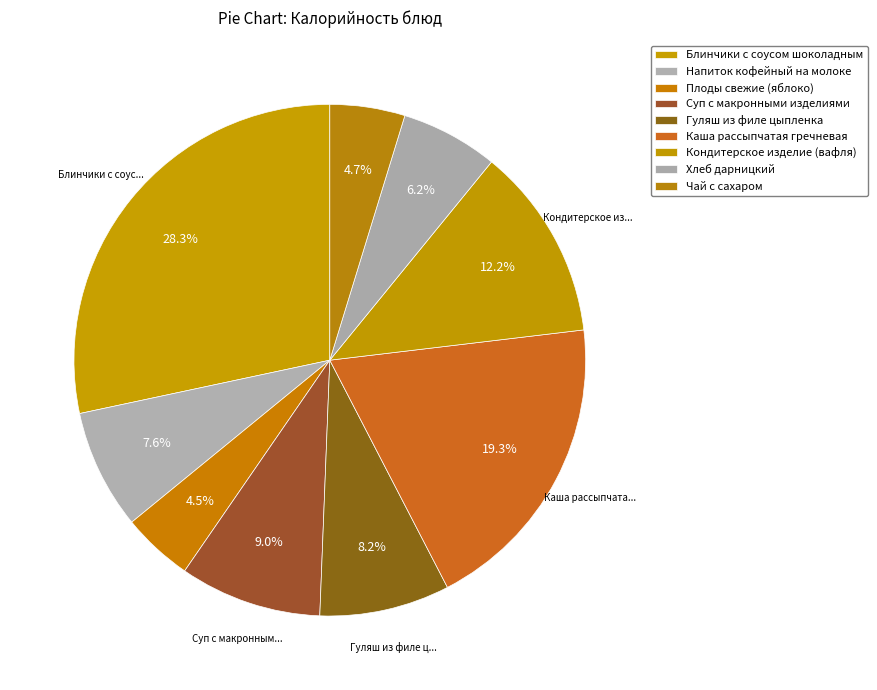

Rank the categories by value from lowest to highest.

Плоды свежие (яблоко), Чай с сахаром, Хлеб дарницкий, Напиток кофейный на молоке, Гуляш из филе цыпленка, Суп с макронными изделиями, Кондитерское изделие (вафля), Каша рассыпчатая гречневая, Блинчики с соусом шоколадным